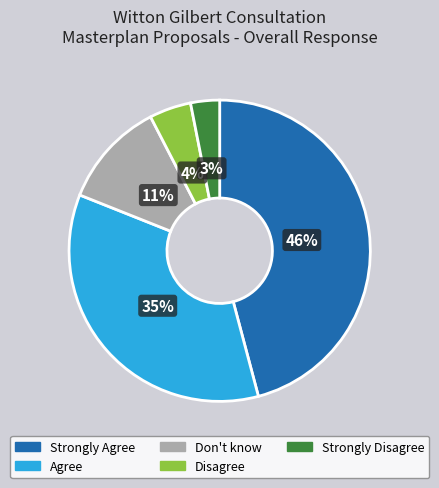

Combined, do Agree and Disagree account for over 50%?

No